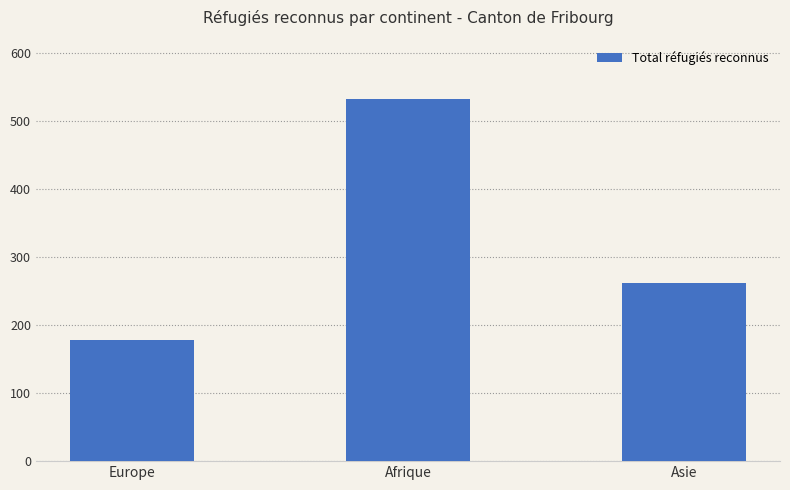

What is the minimum value shown in the chart?

178